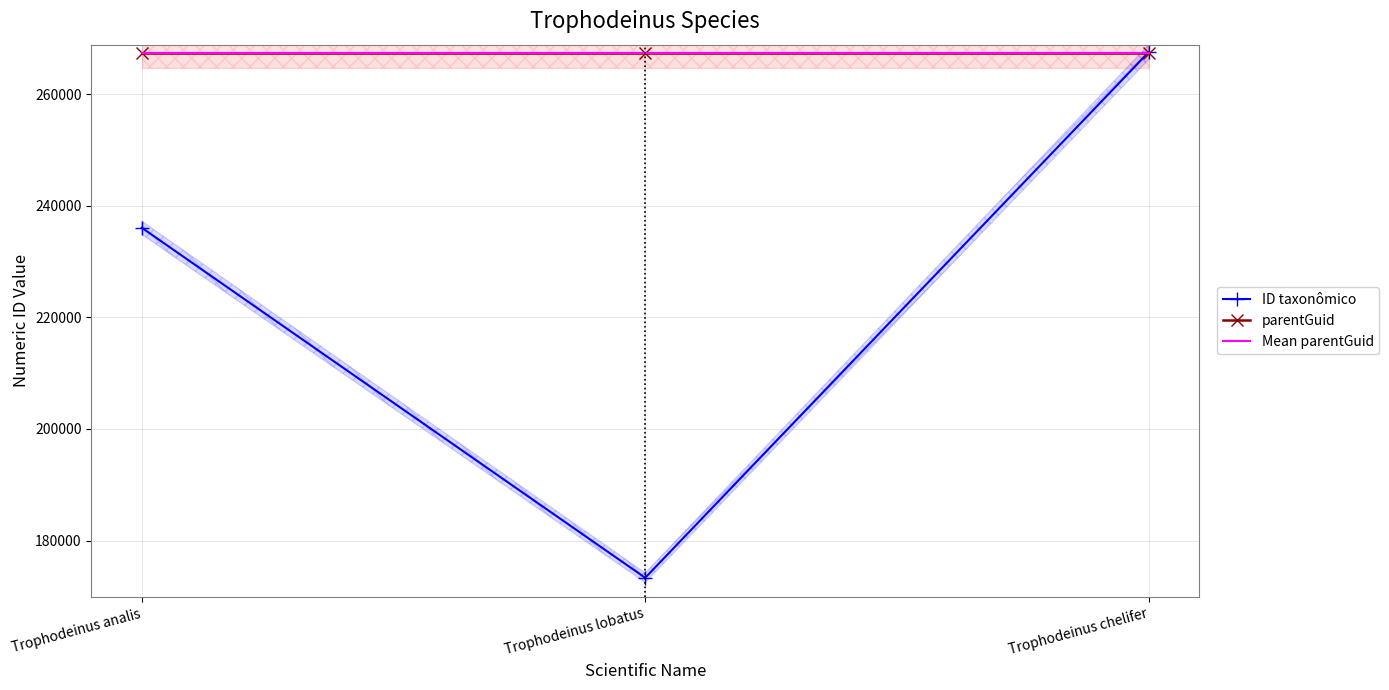

Between Trophodeinus analis and Trophodeinus lobatus, which series saw the biggest shift?

ID taxonômico